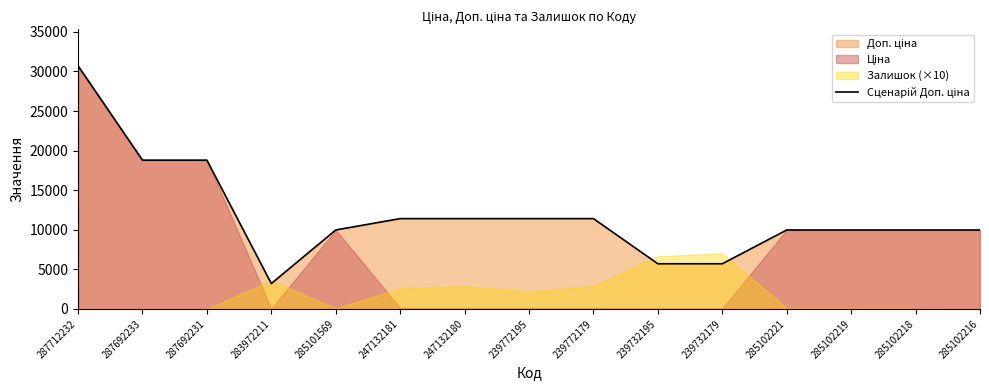

List the labels in order of value, smallest first.

283972211, 239732195, 239732179, 285101569, 285102221, 285102219, 285102218, 285102216, 247132181, 247132180, 239772195, 239772179, 287692233, 287692231, 287712232